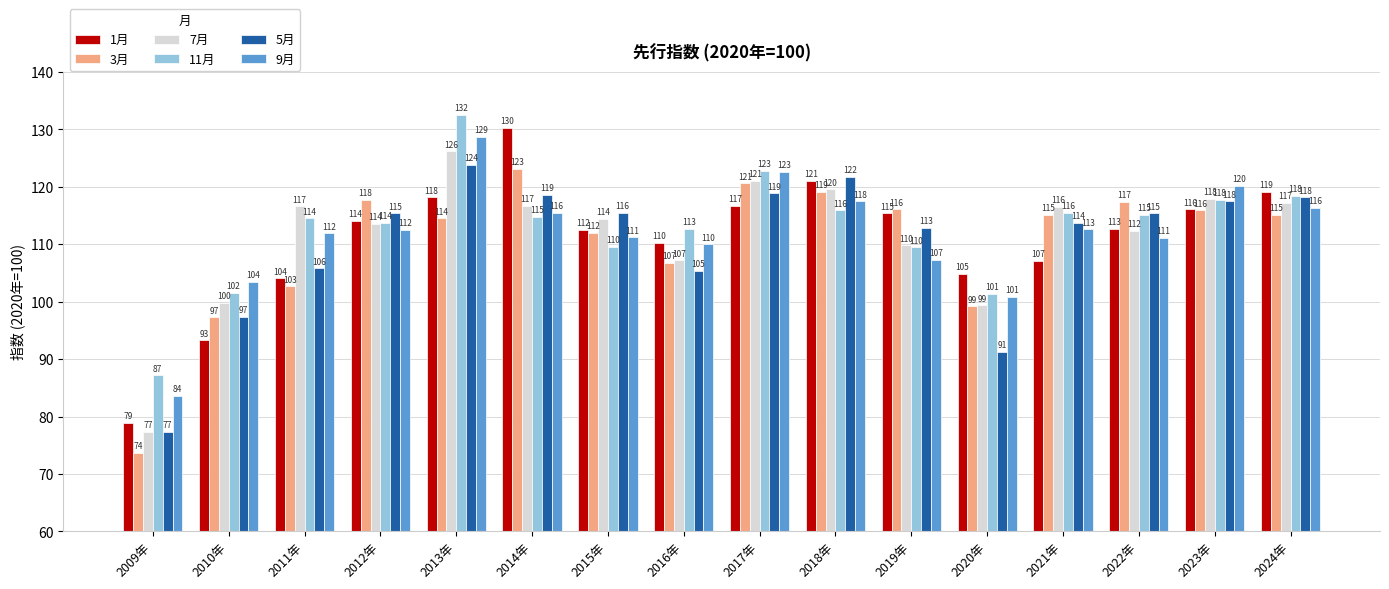

Rank the series by their maximum value, from highest to lowest.

11月, 1月, 9月, 7月, 5月, 3月